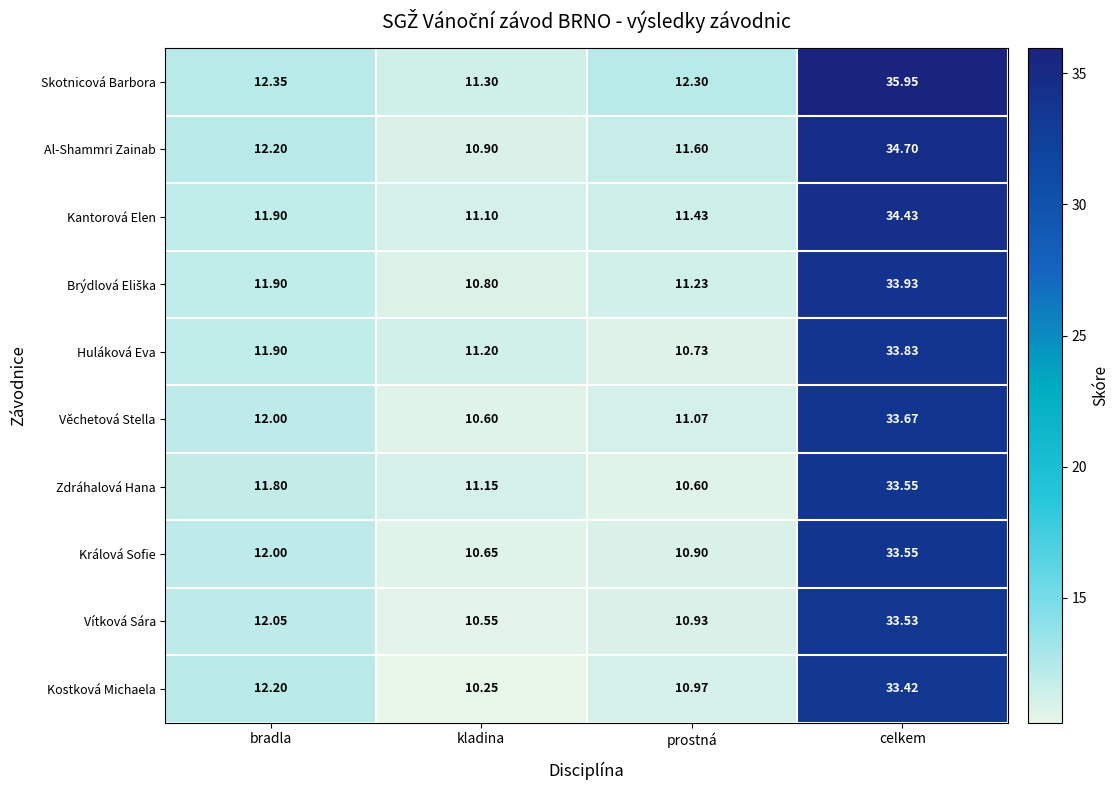

At which label does Zdráhalová Hana reach its minimum?

prostná